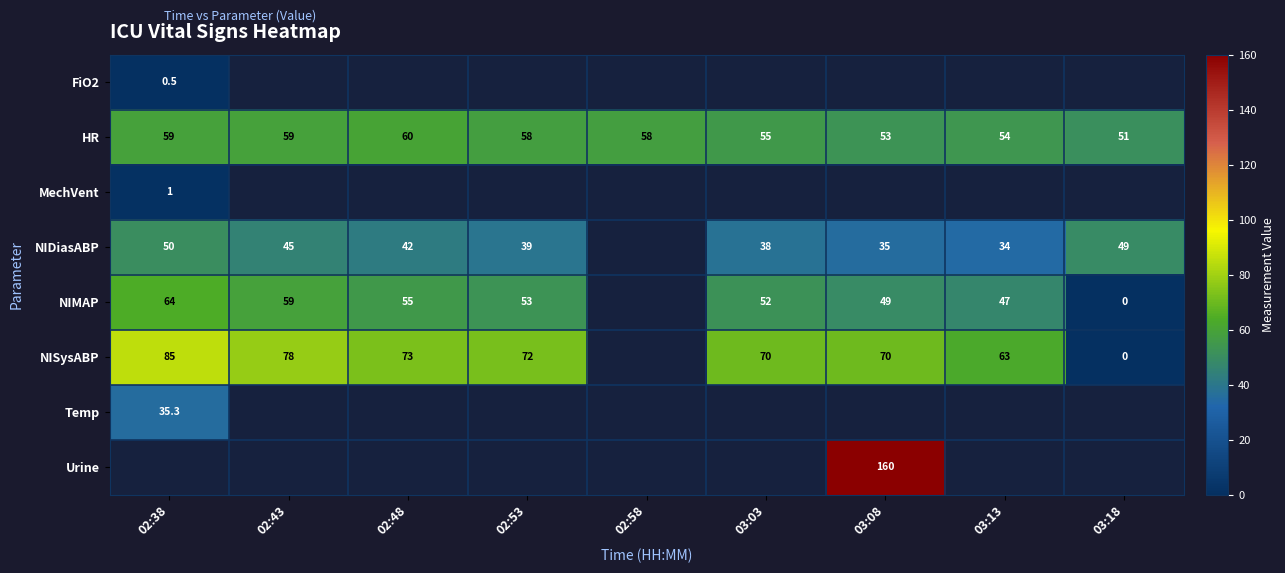

How many HR values are between 54 and 59?

6